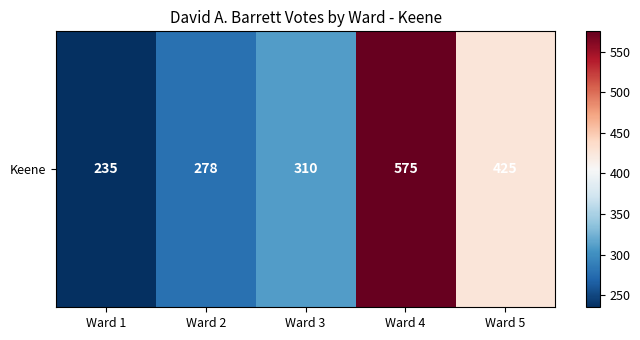

How many categories are shown in the chart?

5